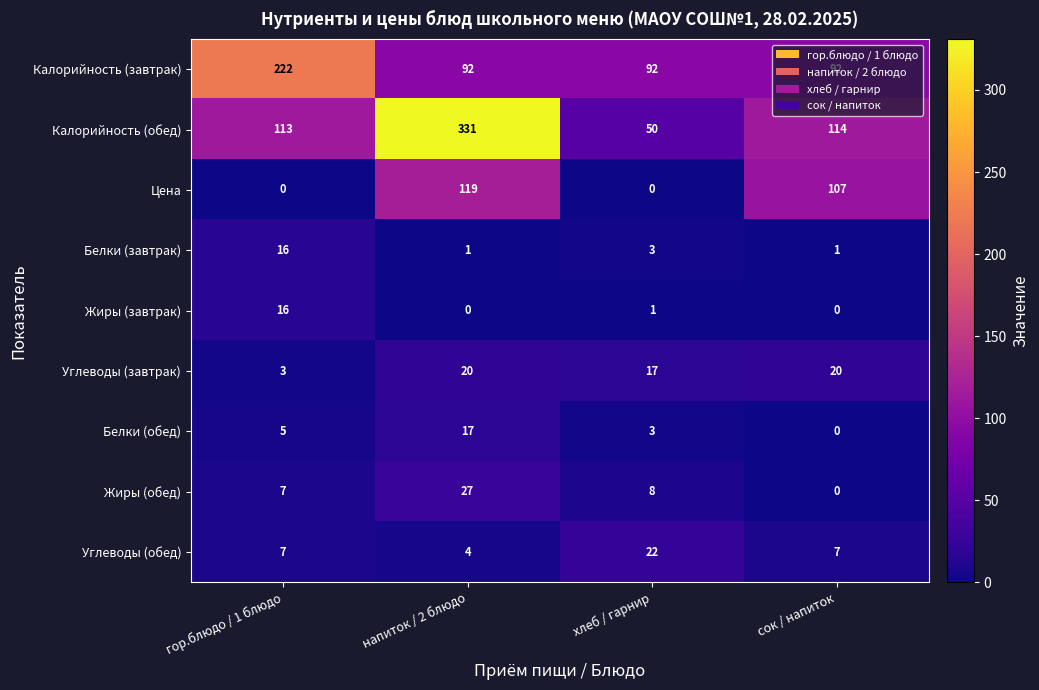

At which label is Жиры (завтрак) closest to 8?

хлеб / гарнир